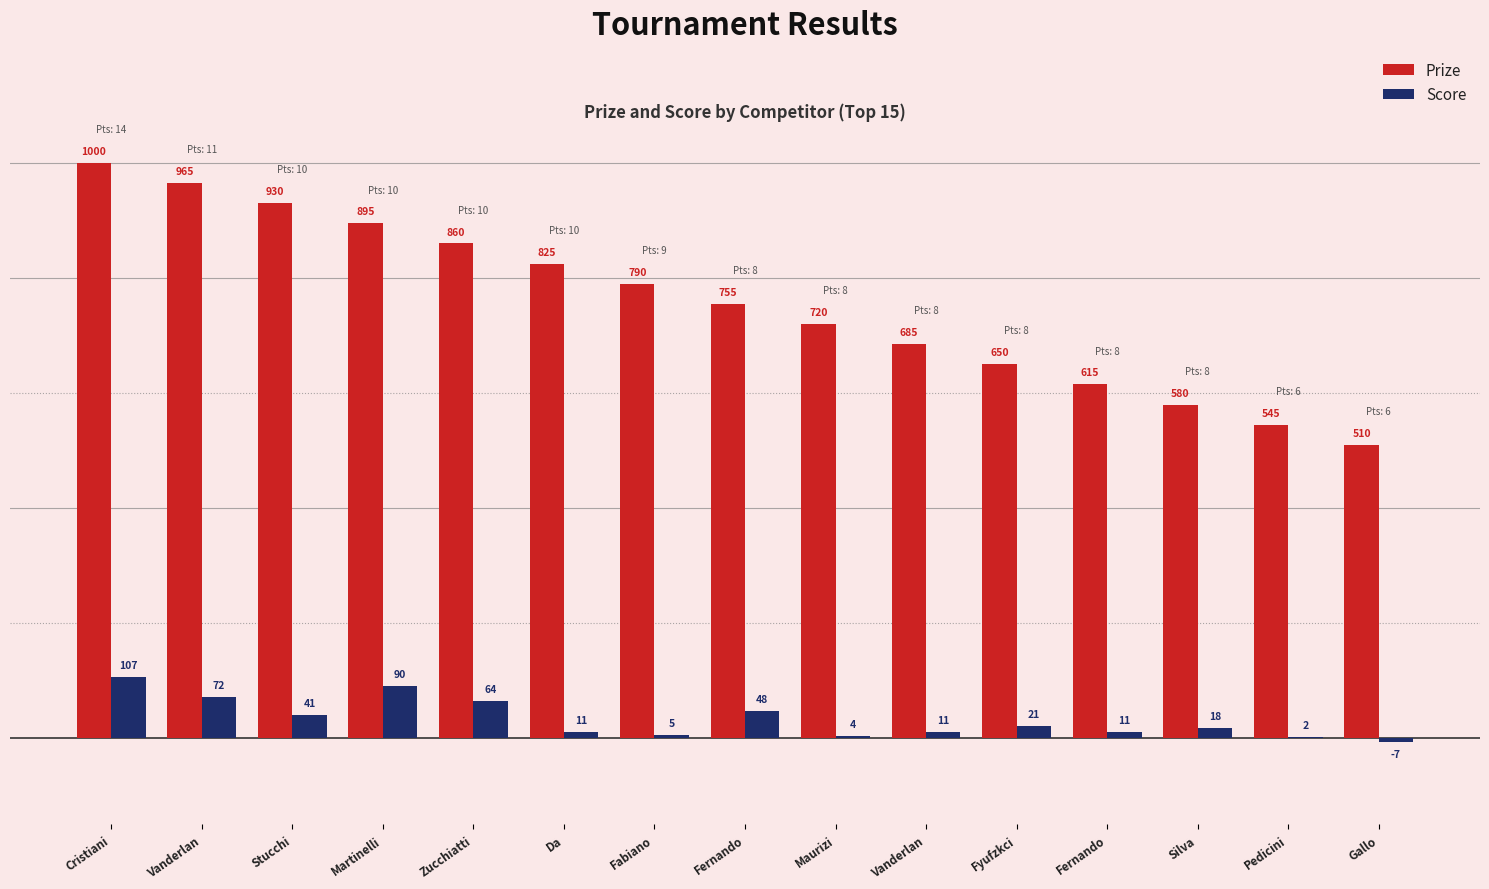

True or false: Prize has a value of 569 at Cristiani.

False